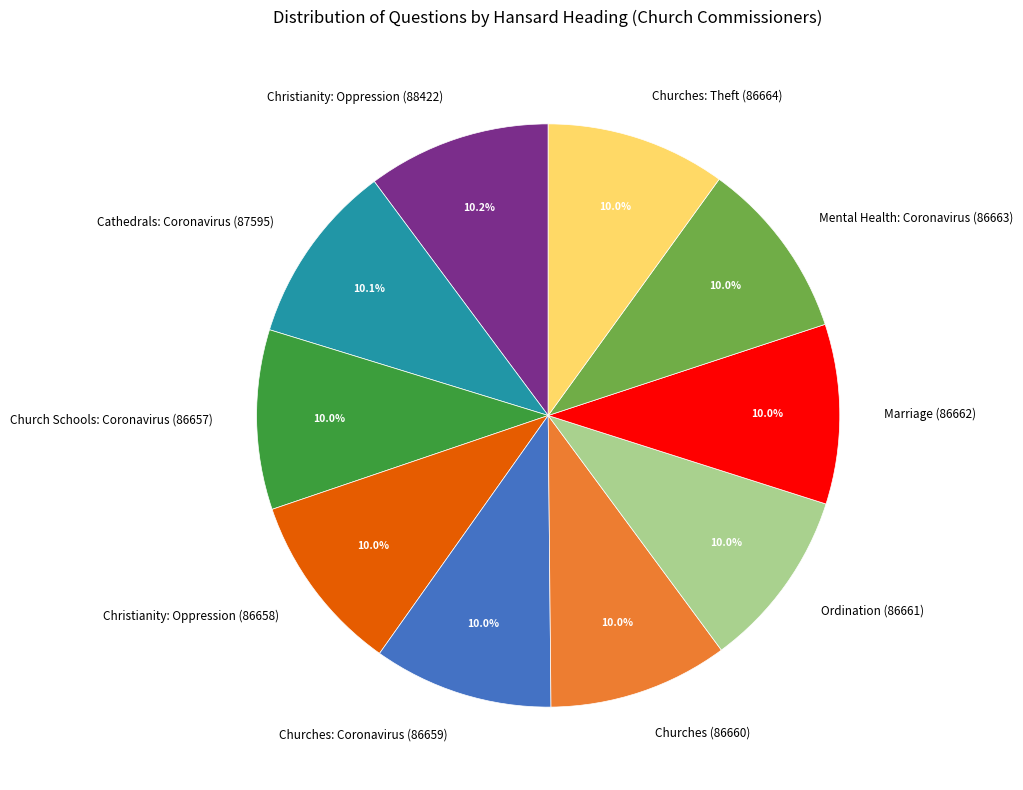

What percentage do Churches: Coronavirus (86659) and Ordination (86661) together represent?

19.9%